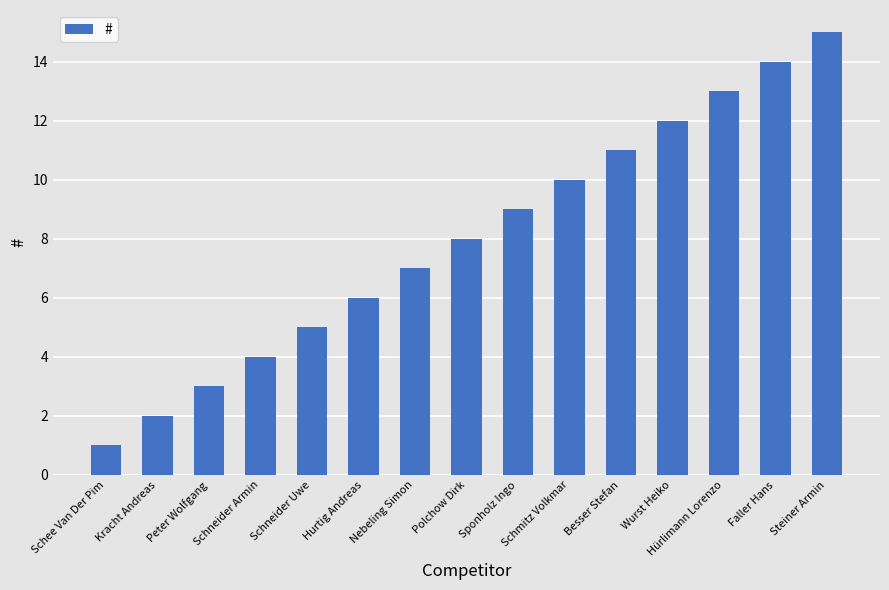

What is the change in value from Hurtig Andreas to Steiner Armin?

+9